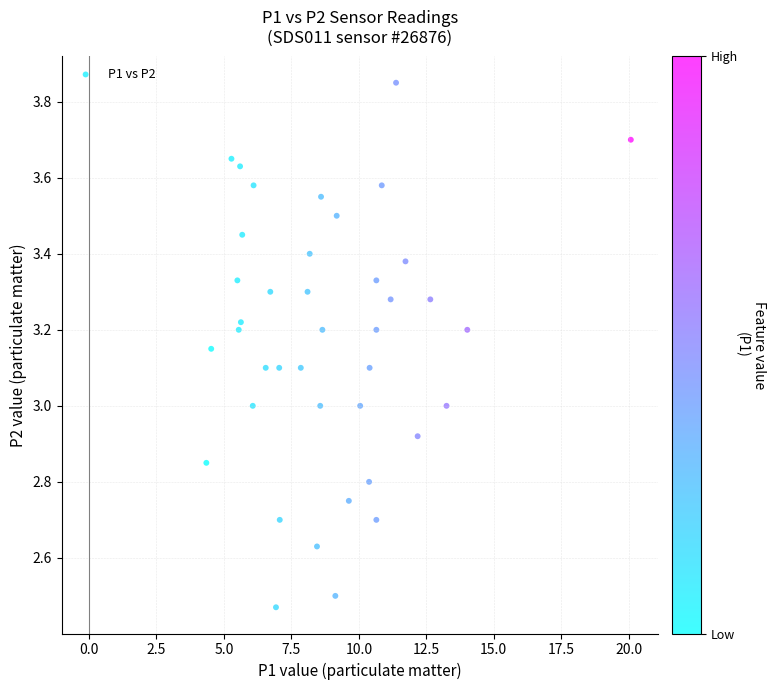

What is the range of X values (max minus min)?

15.7